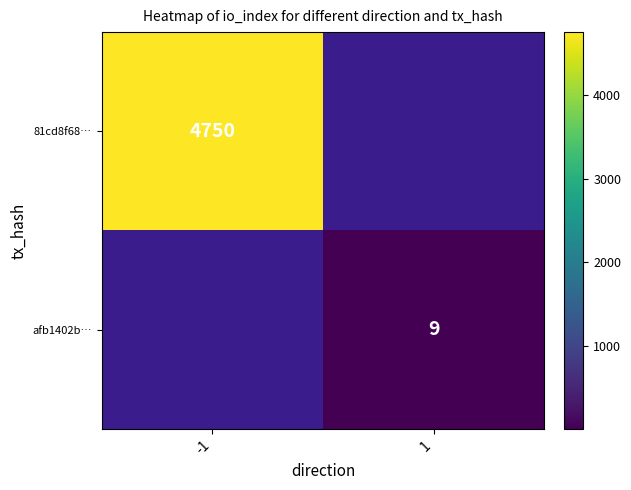

Which category has the highest value across all series?

-1